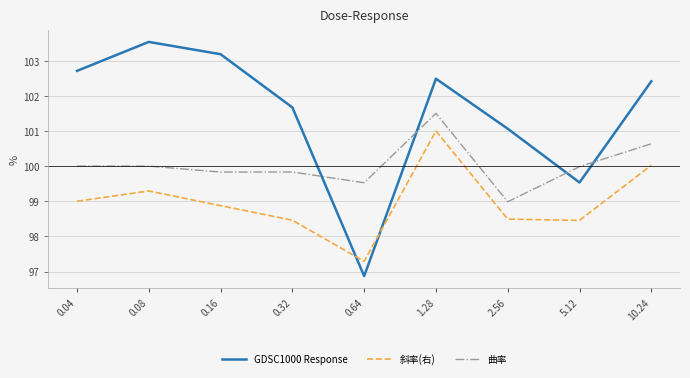

Which category has the lowest value across all series?

0.64